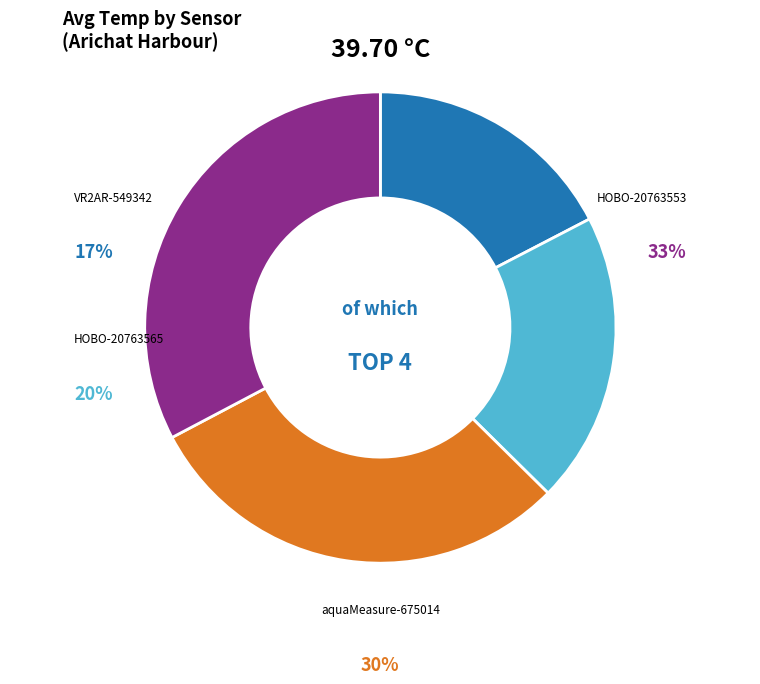

How many slices are in this pie chart?

4